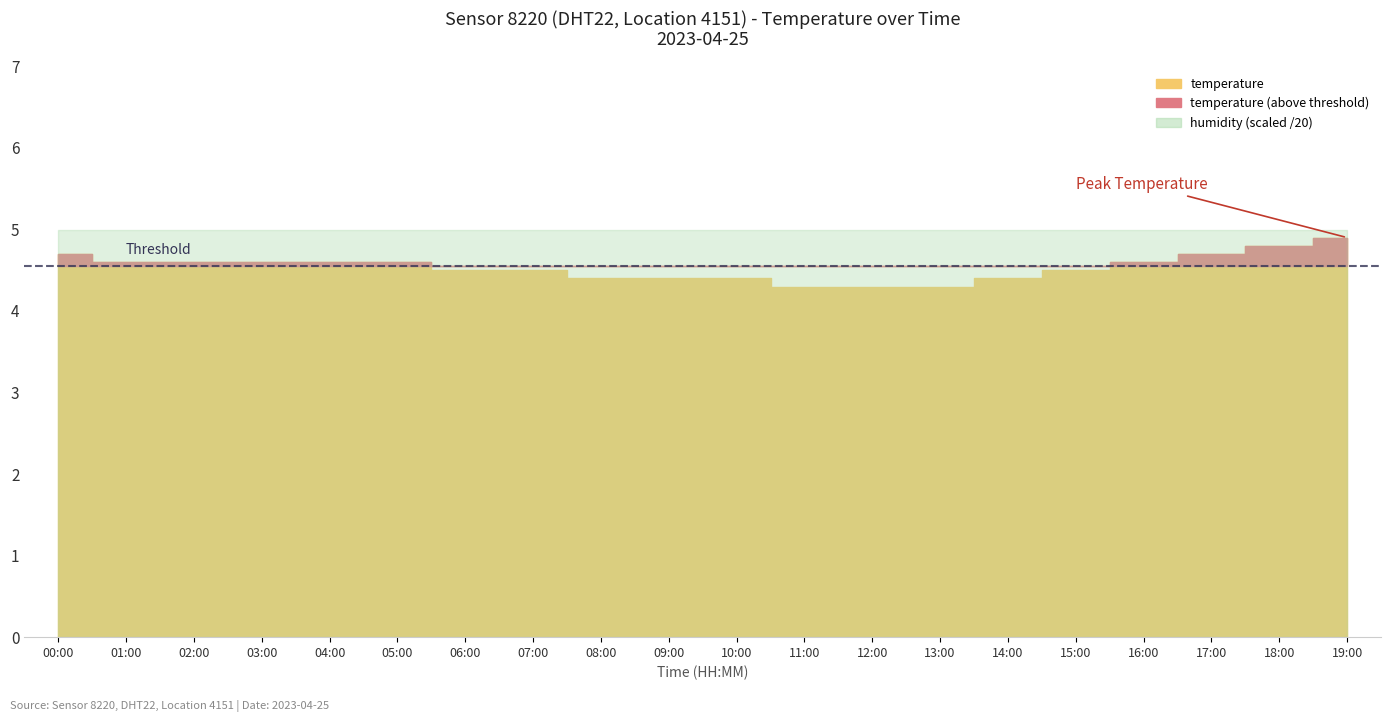

What is the average value of the humidity series?

99.9